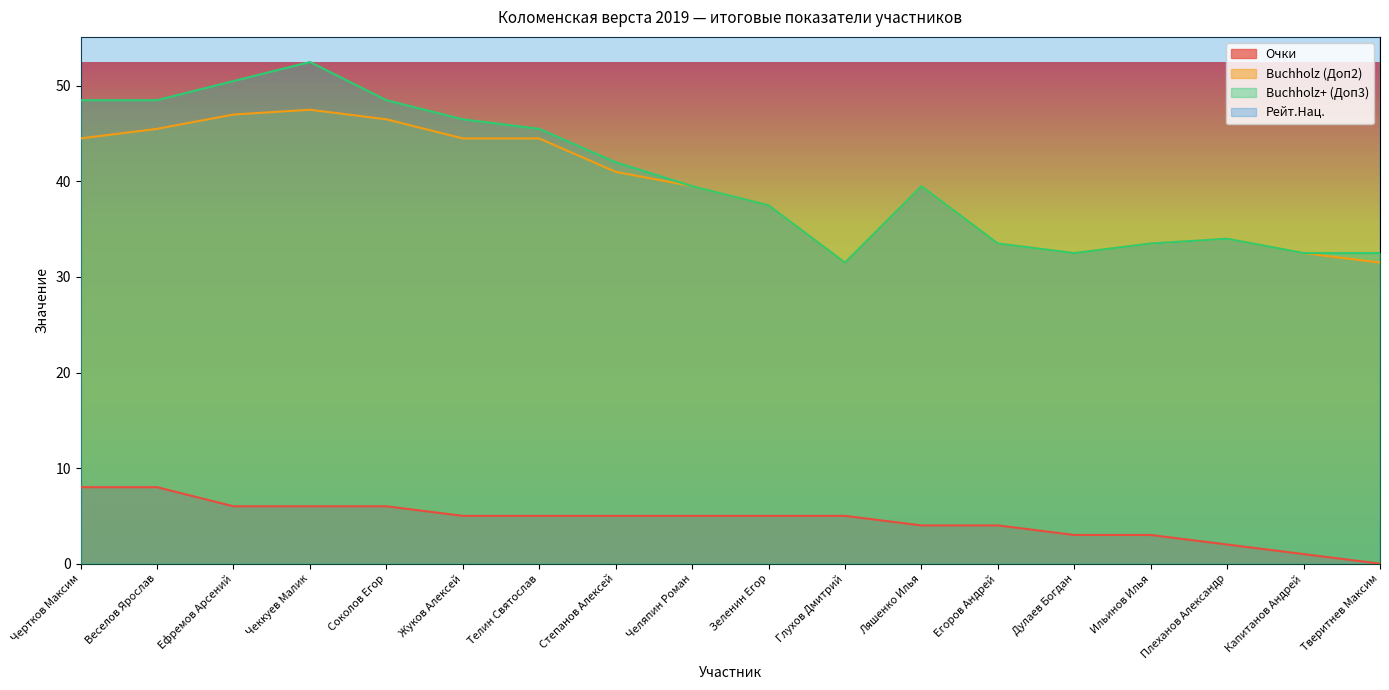

What is the average value of the Buchholz (Доп2) series?

39.2